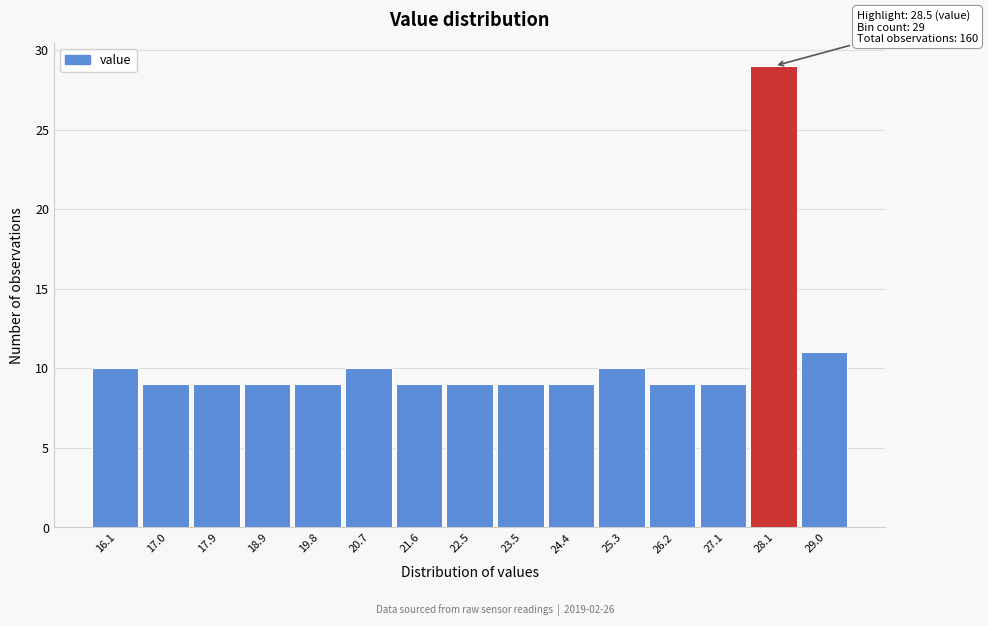

Reading right to left, list all the values displayed in this chart.

29.0=11	28.1=29	27.1=9	26.2=9	25.3=10	24.4=9	23.5=9	22.5=9	21.6=9	20.7=10	19.8=9	18.9=9	17.9=9	17.0=9	16.1=10